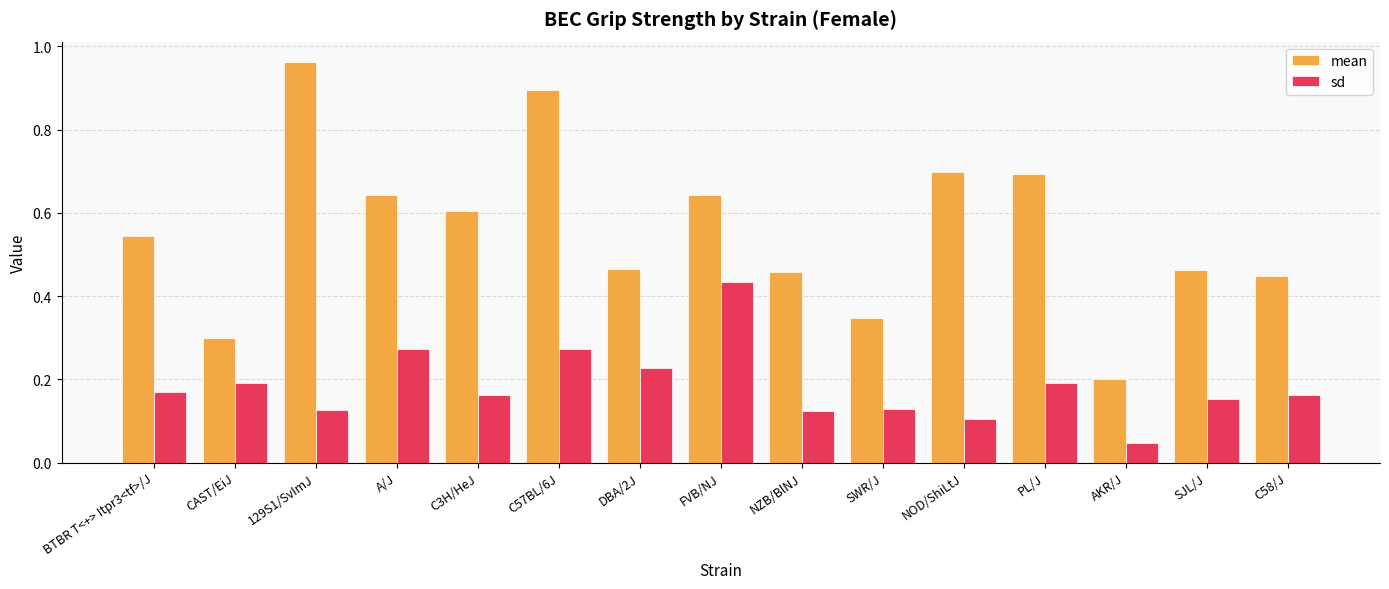

At which label does mean reach its peak?

129S1/SvImJ